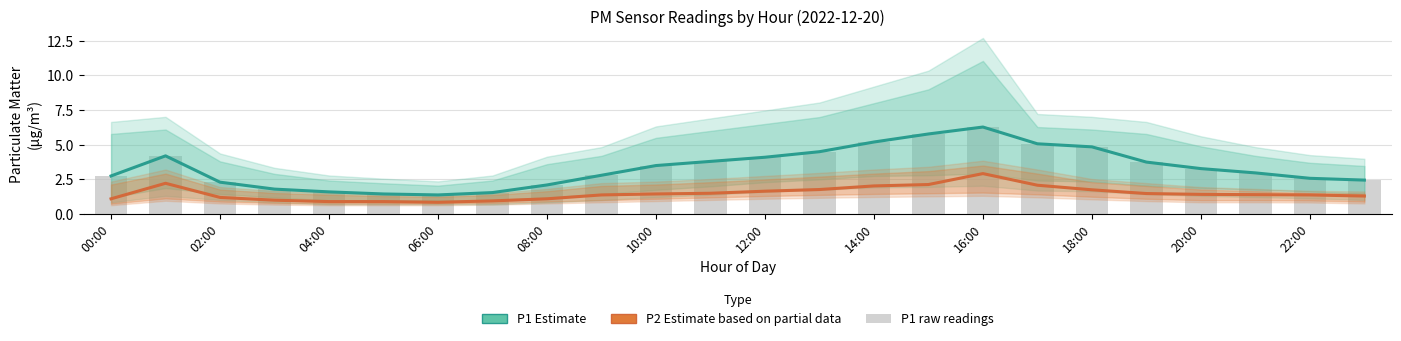

Reading left to right, what are all the values shown in this chart?

P1 Estimate: 2.8	4.2	2.3	1.8	1.6	1.4	1.4	1.6	2.1	2.8	3.5	3.8	4.1	4.5	5.2	5.8	6.3	5.1	4.8	3.8	3.3	3.0	2.6	2.5
P2 Estimate based on partial data: 1.1	2.2	1.2	1.0	0.9	0.9	0.8	0.9	1.1	1.4	1.4	1.5	1.6	1.8	2.0	2.1	2.9	2.1	1.8	1.5	1.4	1.4	1.4	1.3
P1 (PM10): 2.8	4.2	2.3	1.8	1.6	1.4	1.4	1.6	2.1	2.8	3.5	3.8	4.1	4.5	5.2	5.8	6.3	5.1	4.8	3.8	3.3	3.0	2.6	2.5